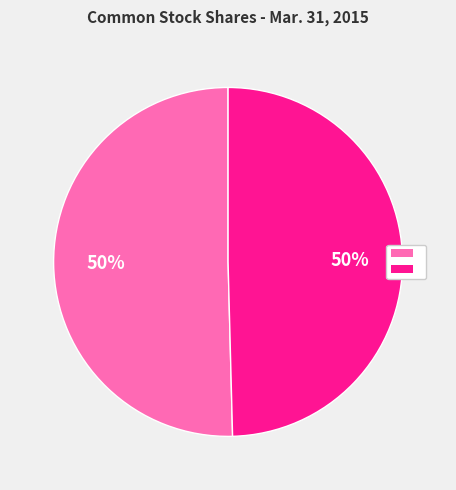

To the nearest percent, what is the average slice percentage?

50%